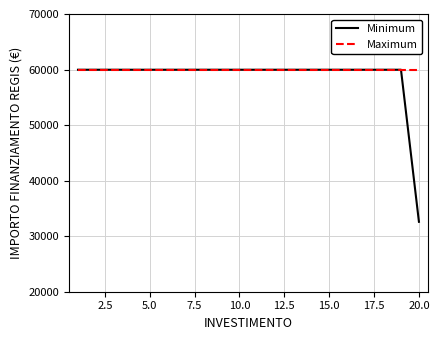

At how many categories does at least one series exceed 54190?

20